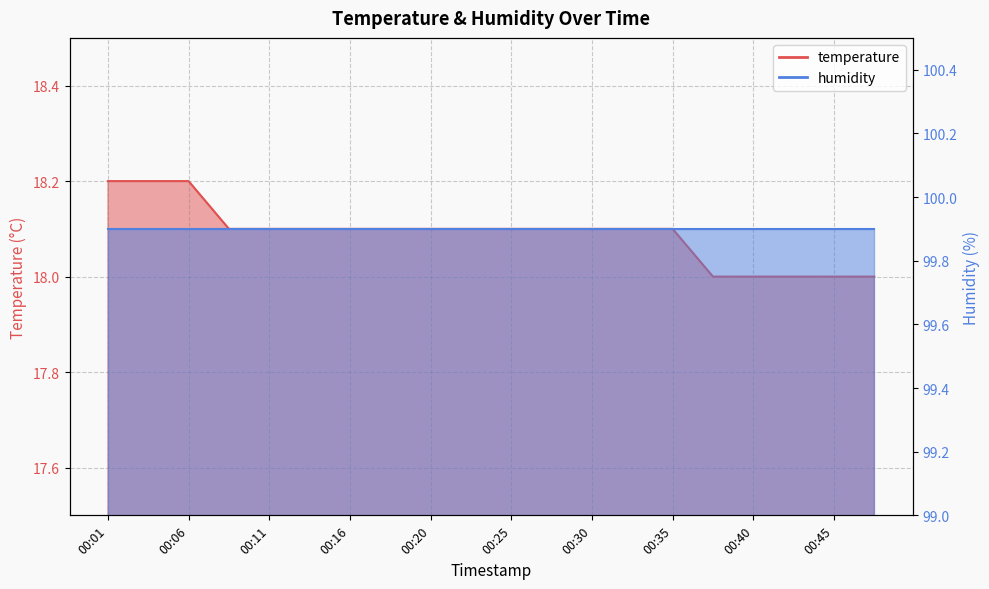

What is the greatest value displayed?

18.2